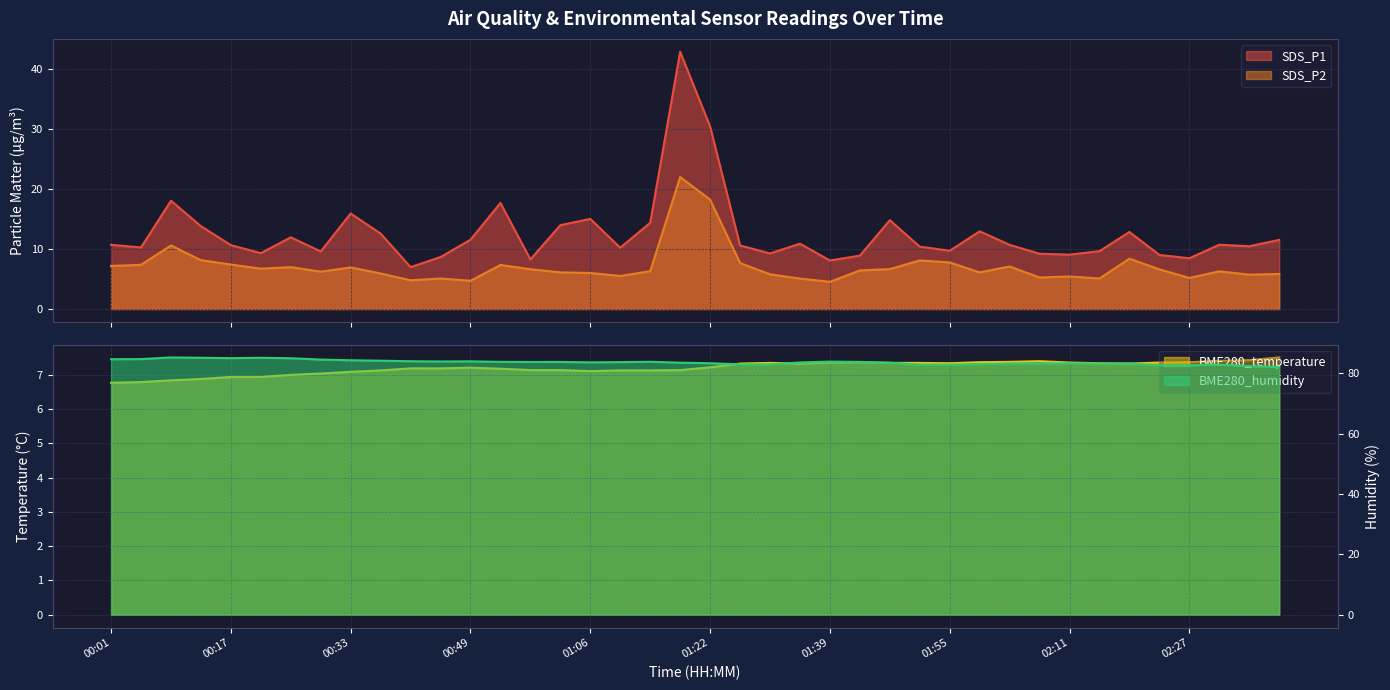

Between 01:35 and 02:11, which series saw the biggest shift?

SDS_P1